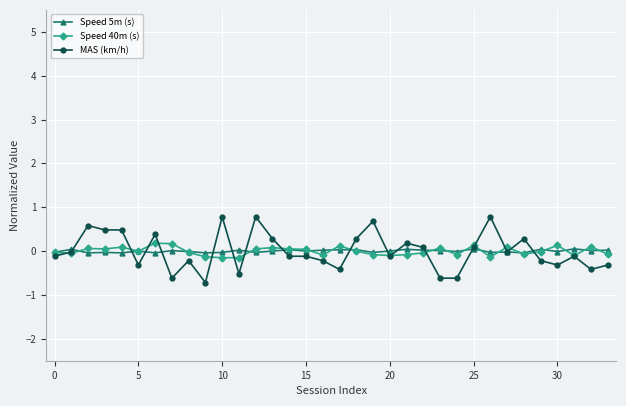

Which series has the widest spread of values?

MAS (km/h)